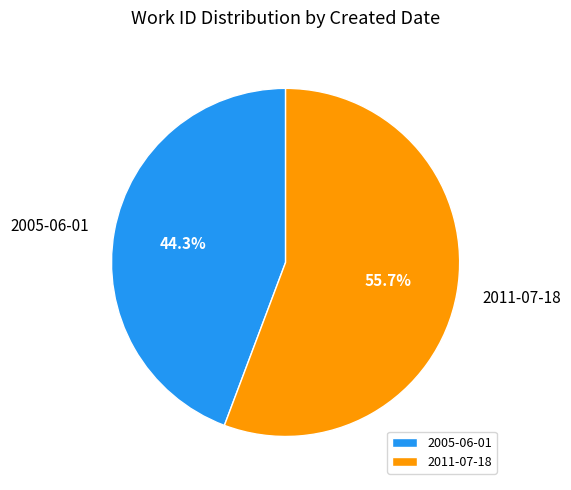

Which slice is the largest?

2011-07-18